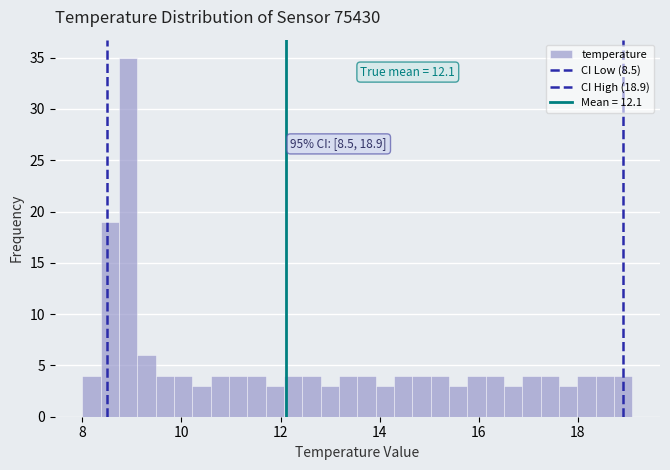

Around what value on the x-axis is the tallest bar? Give the approximate position of its centre, as read against the axis.

9.0